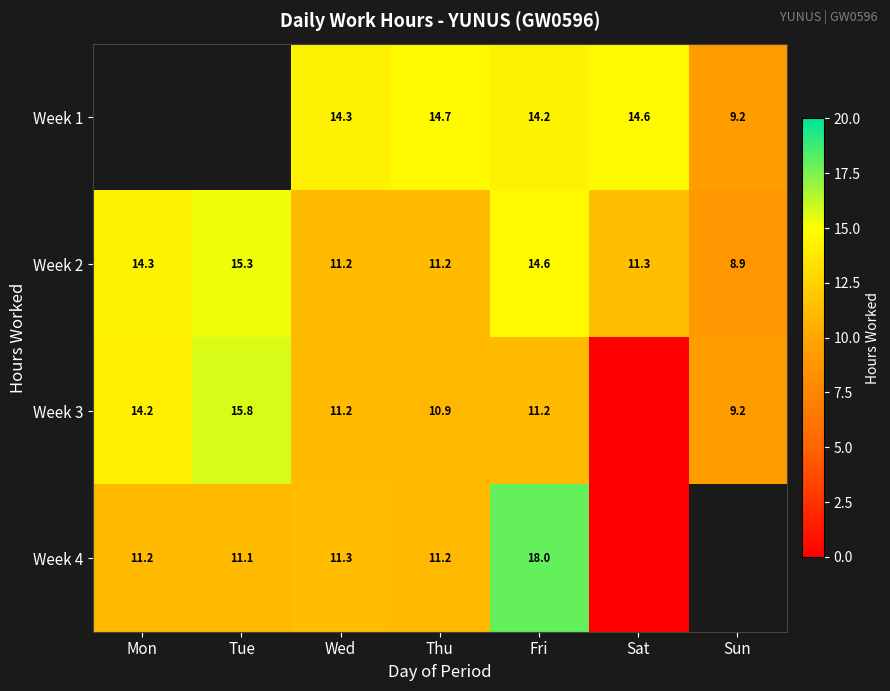

At which category is the sum across all series the highest?

Fri